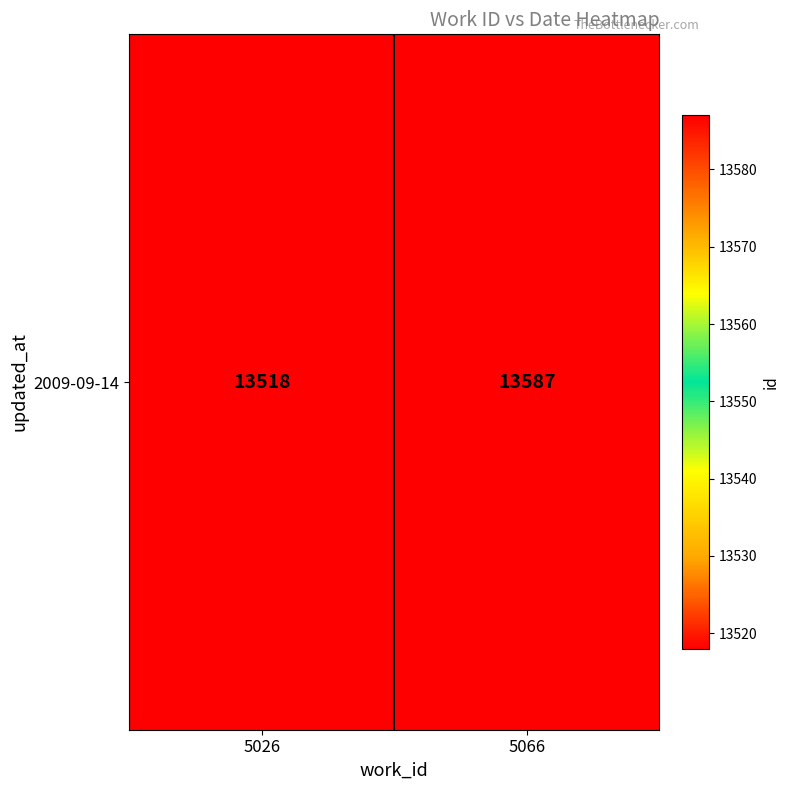

What is the maximum value shown in the chart?

13587